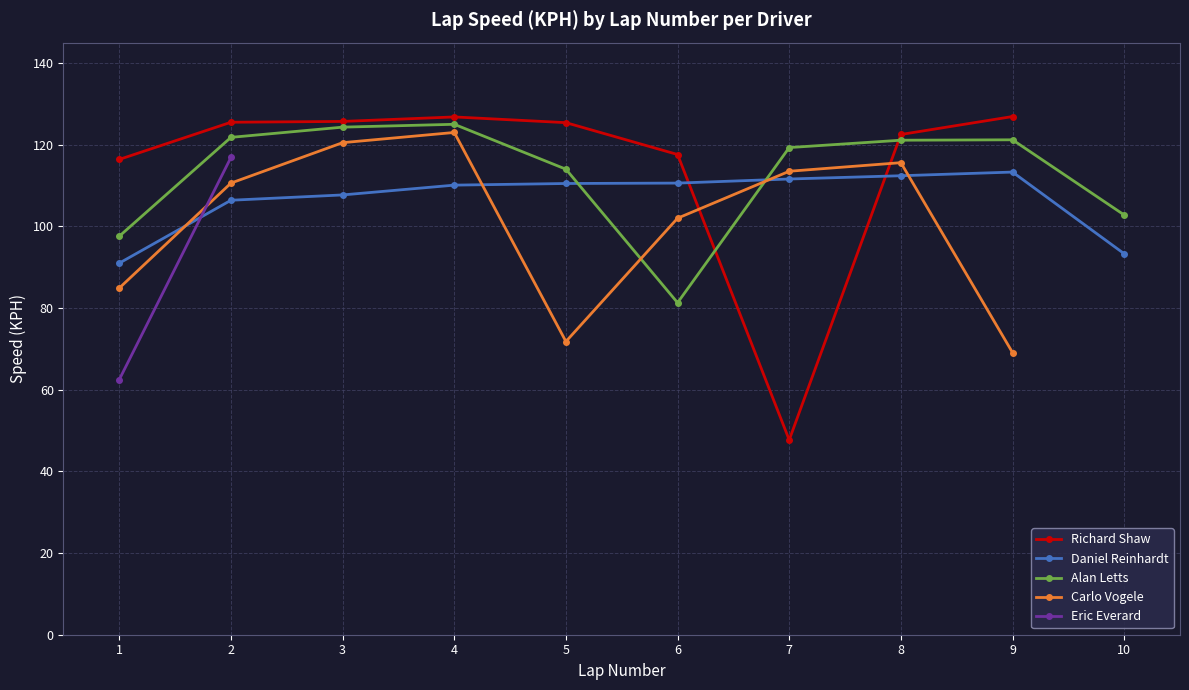

What is the value of the LAP_NUMBER point at the 37th from the left?

8.0